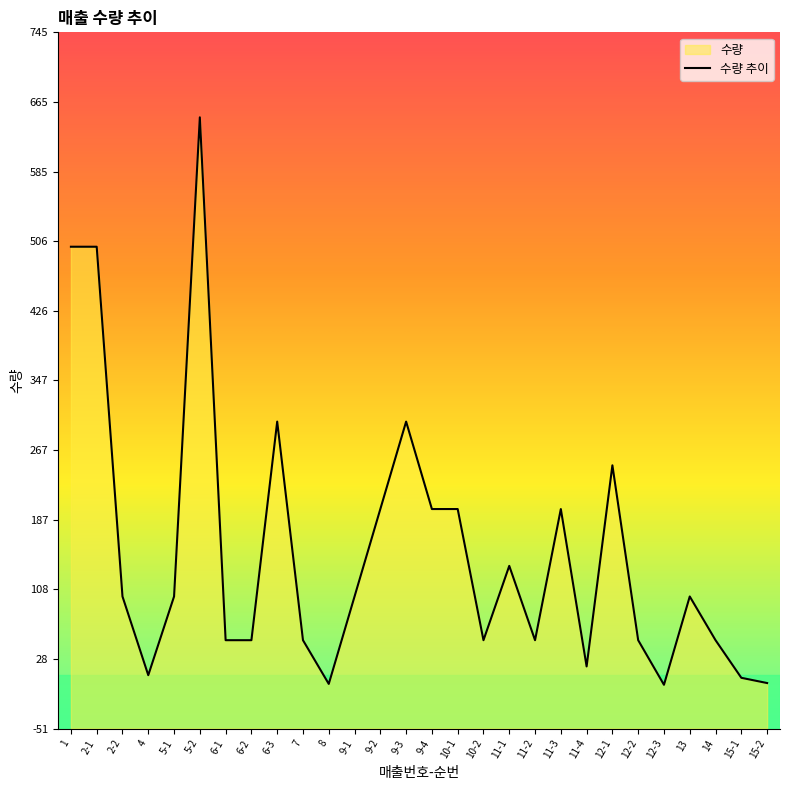

What is the change in value from 2-2 to 11-2?

-50